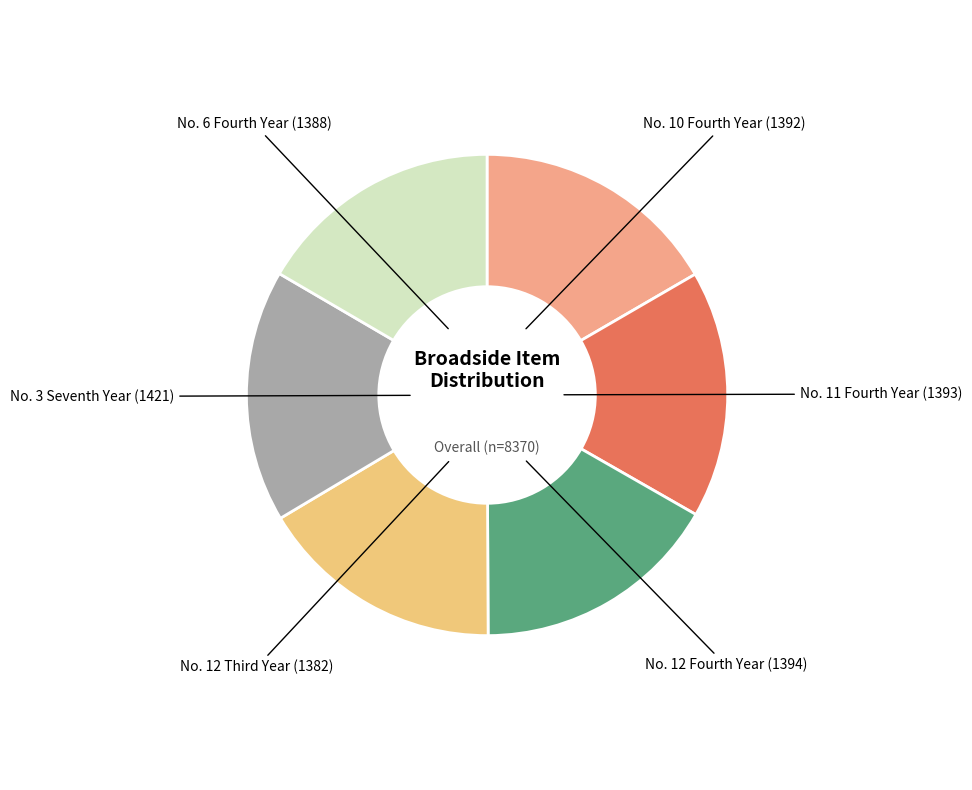

The No. 3 Seventh Year slice represents 17% of the pie. True or false?

True